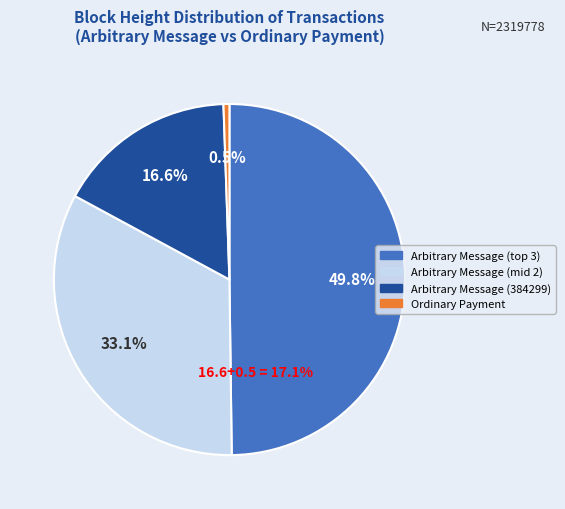

What percentage is NOT represented by 384150?

83.4%